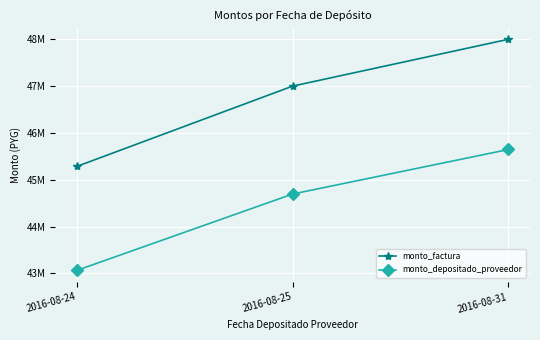

What is the difference between the highest and lowest values at 2016-08-31?

2352873